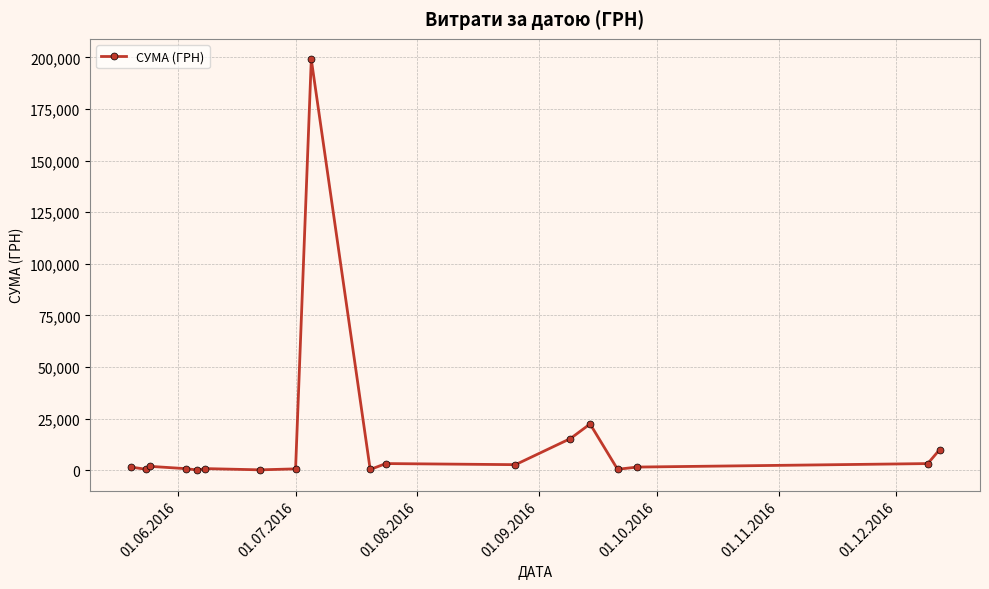

What is the sum of all values?

264481.8